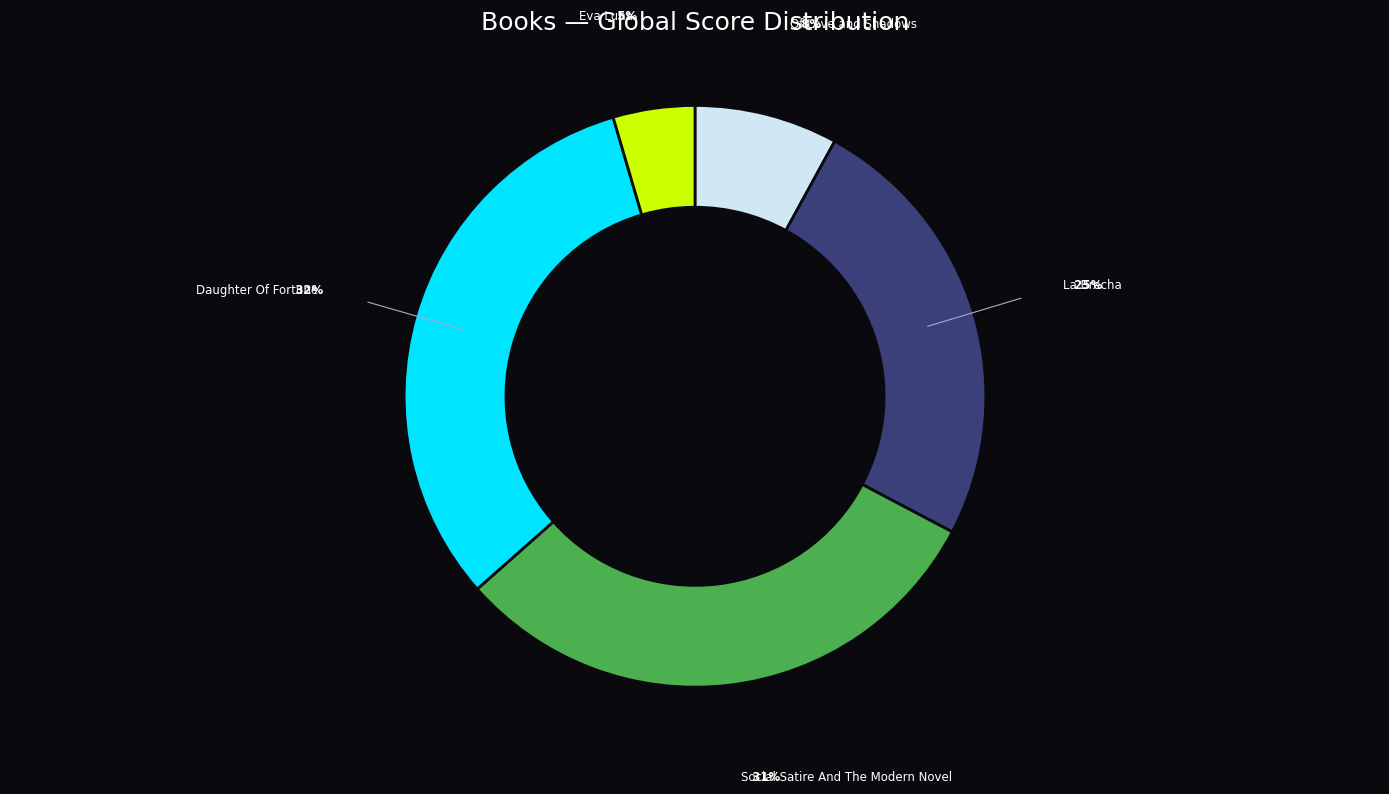

Is there any slice that represents more than half of the pie?

No